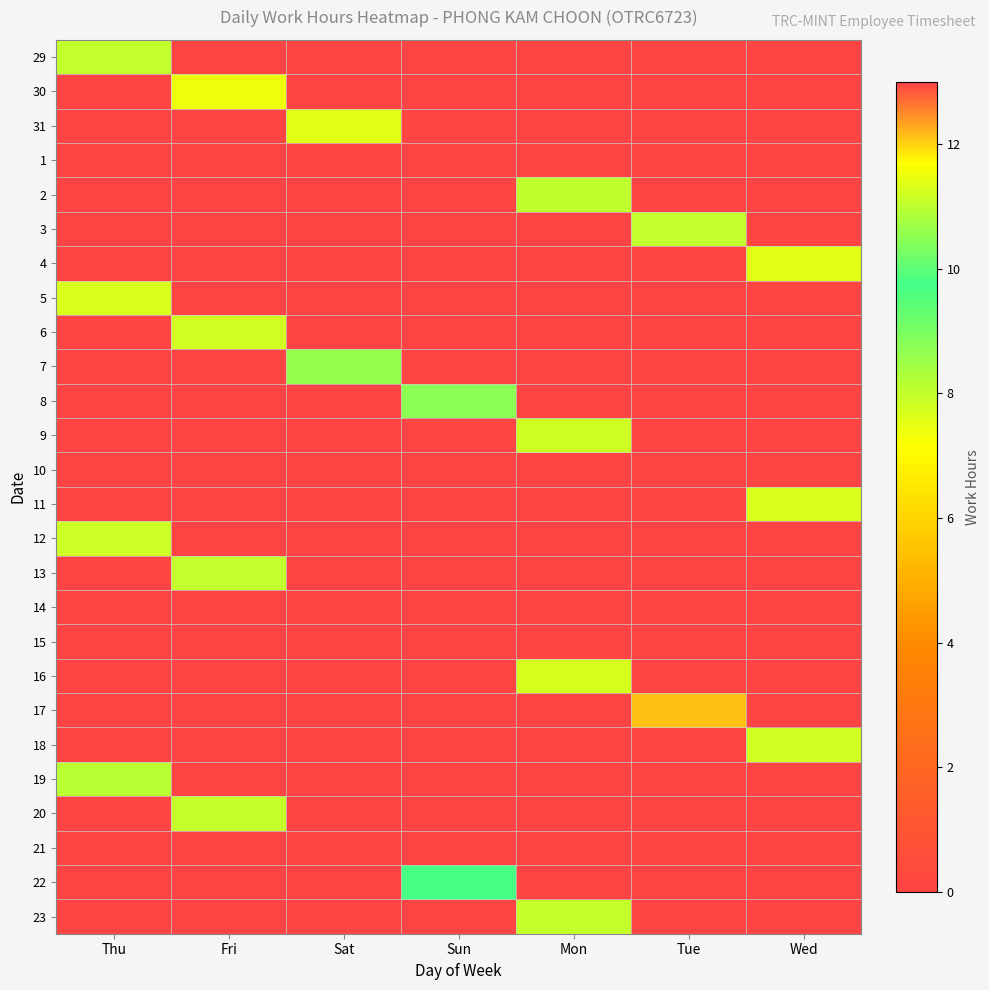

Which category has the highest value across all series?

Tue